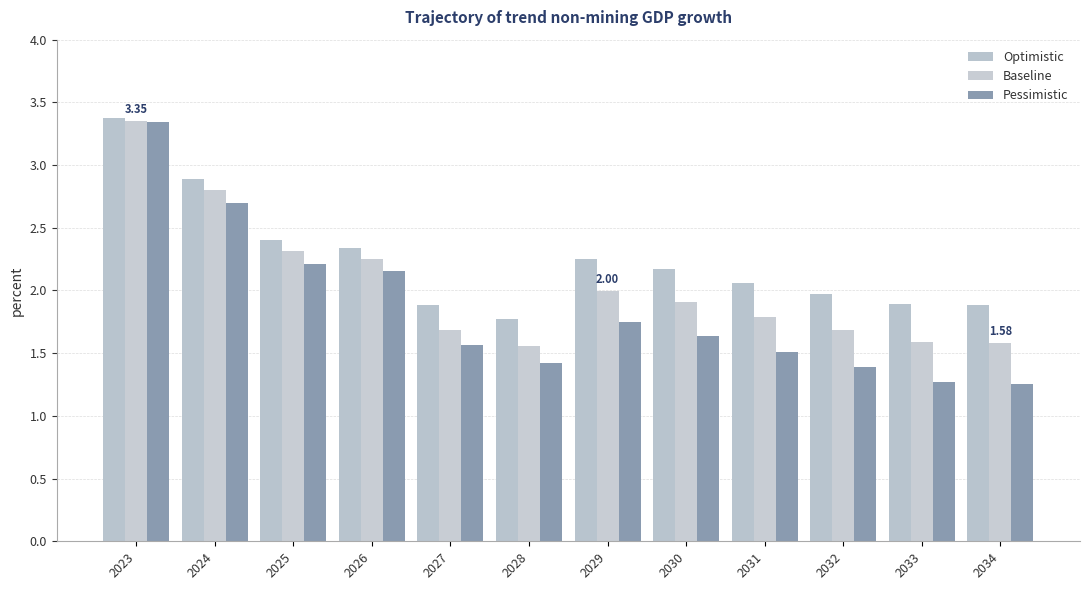

What is the difference between the highest and lowest values at 2026?

0.2